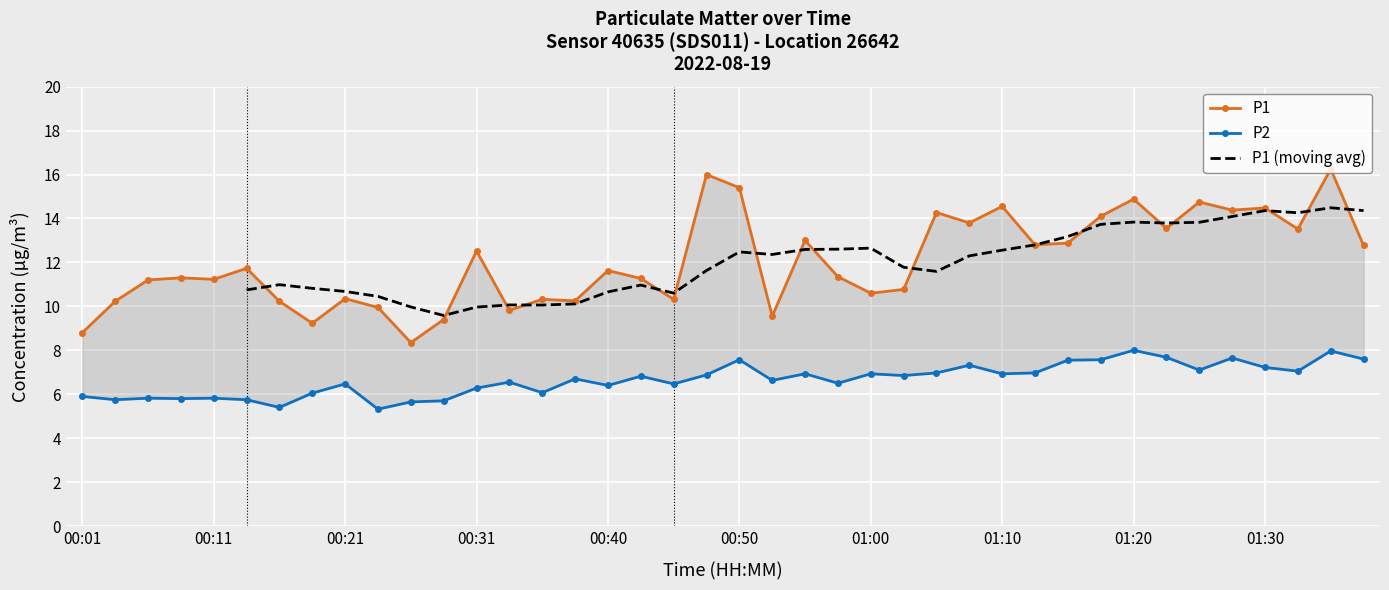

What is the difference between the second highest and second lowest values in the P2 series?

2.6